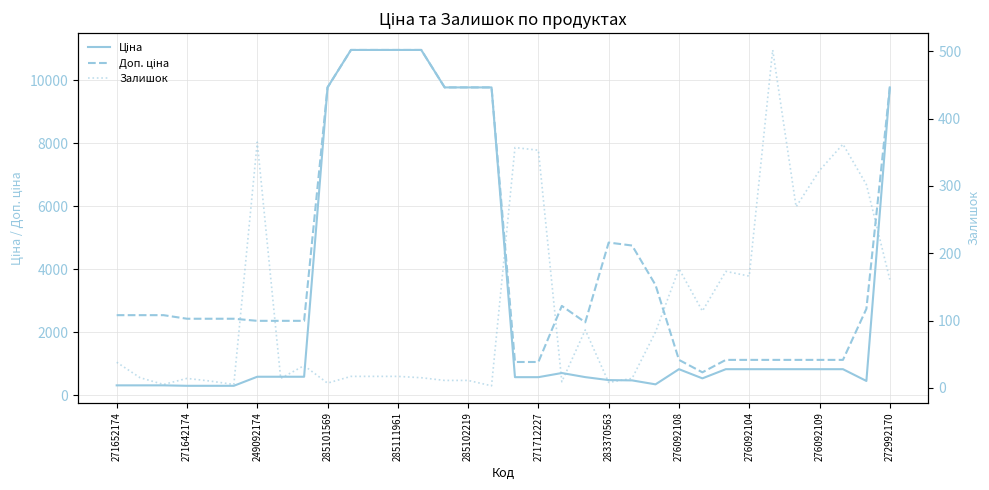

Which series has the largest range (max minus min)?

Ціна